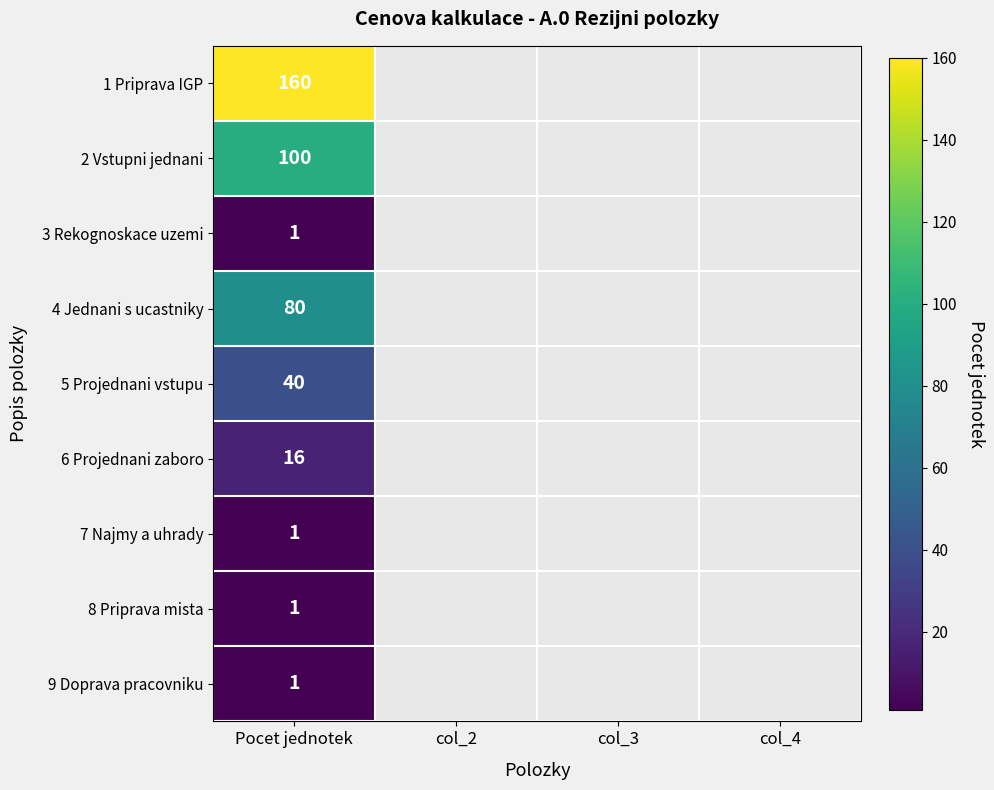

What is the spread (max minus min) of values at Pocet jednotek?

159